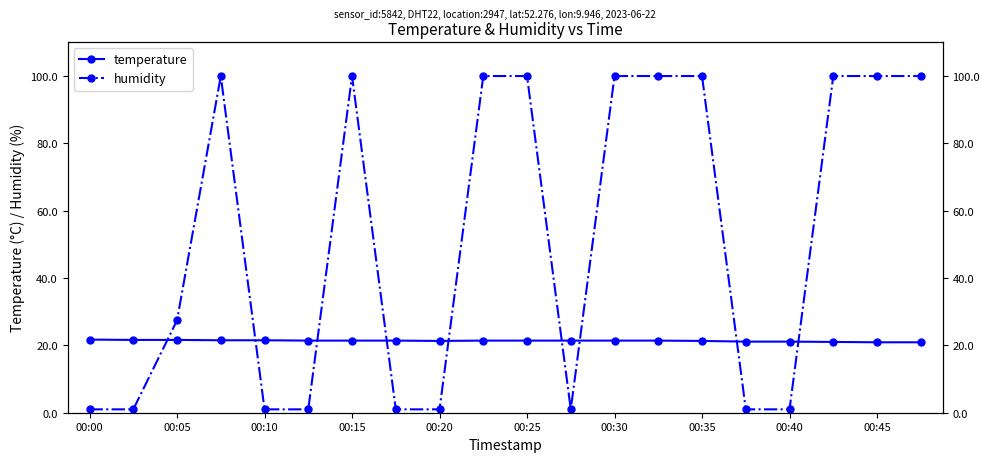

In humidity, how many points are higher than both neighbors (excluding endpoints)?

2